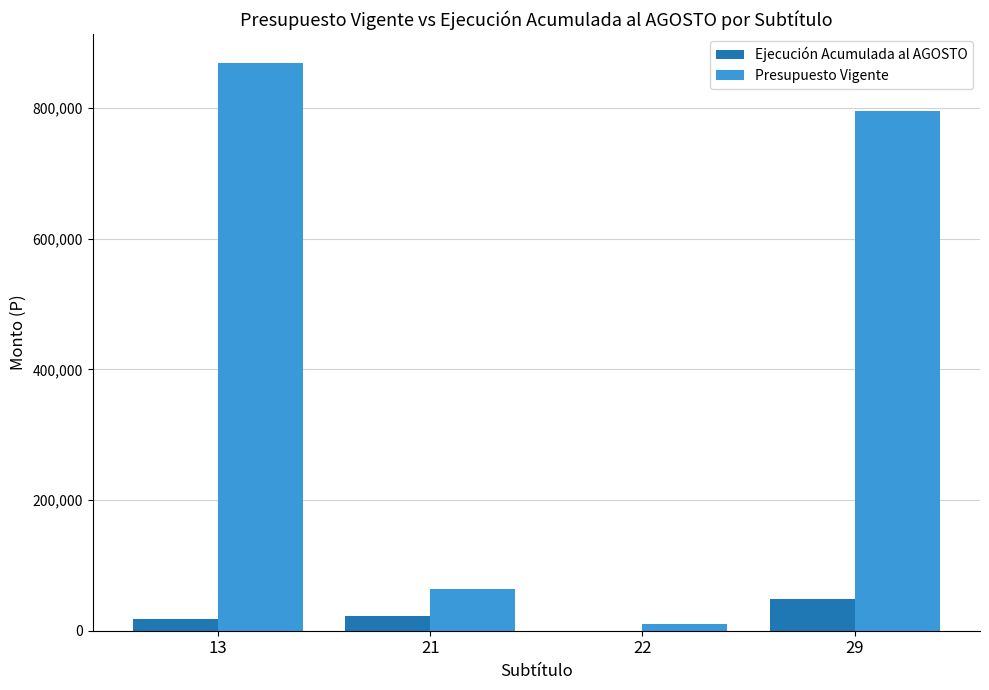

Between 21 and 22, which series saw the biggest shift?

Presupuesto Vigente